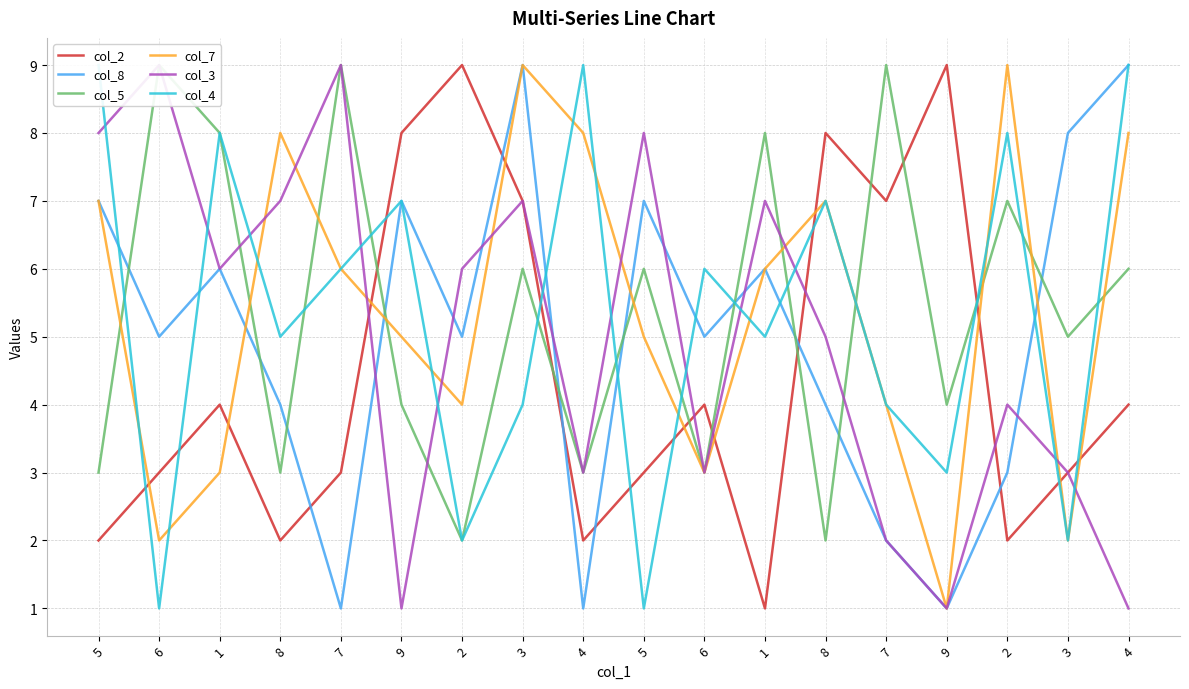

At which category does col_8 reach its first local valley?

6